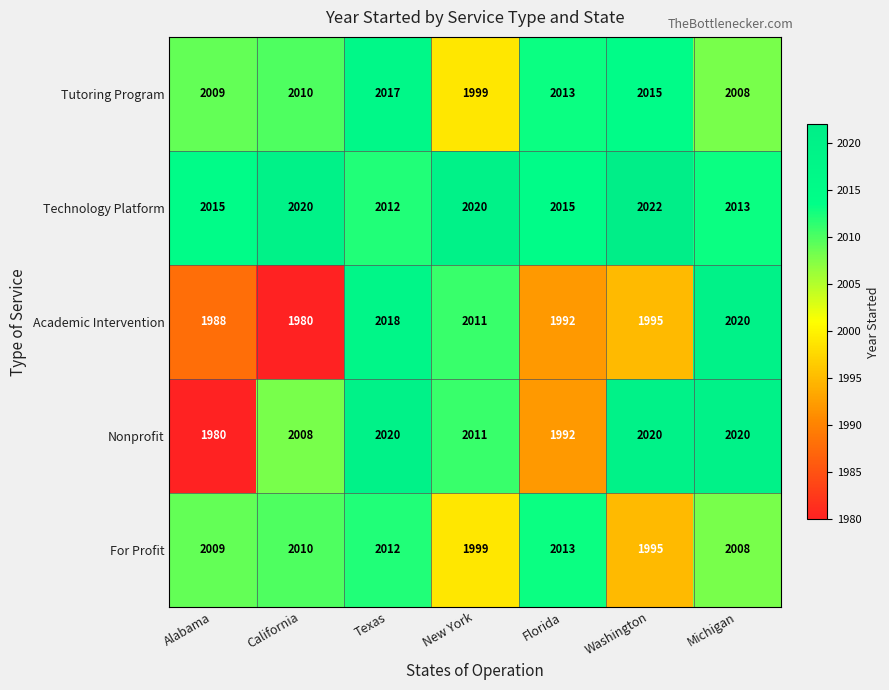

How many values in the For Profit series are below 2009?

3